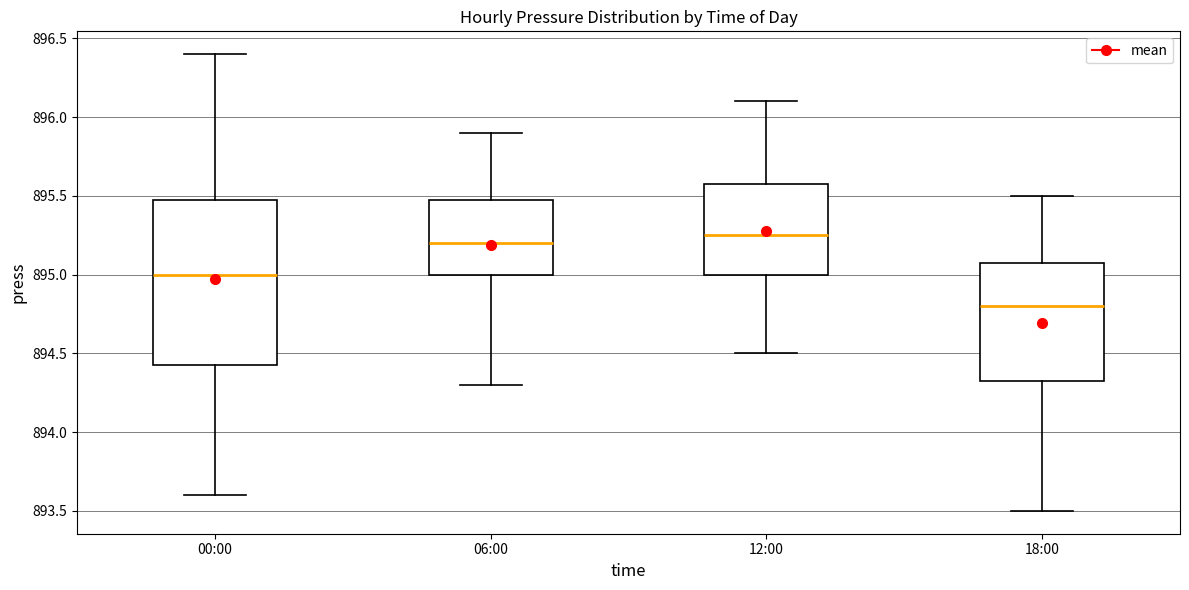

Where does the lower whisker of the box for 18:00 end on the y-axis? The values are not printed on the chart, so give them approximately, as read against the axis.

893.50